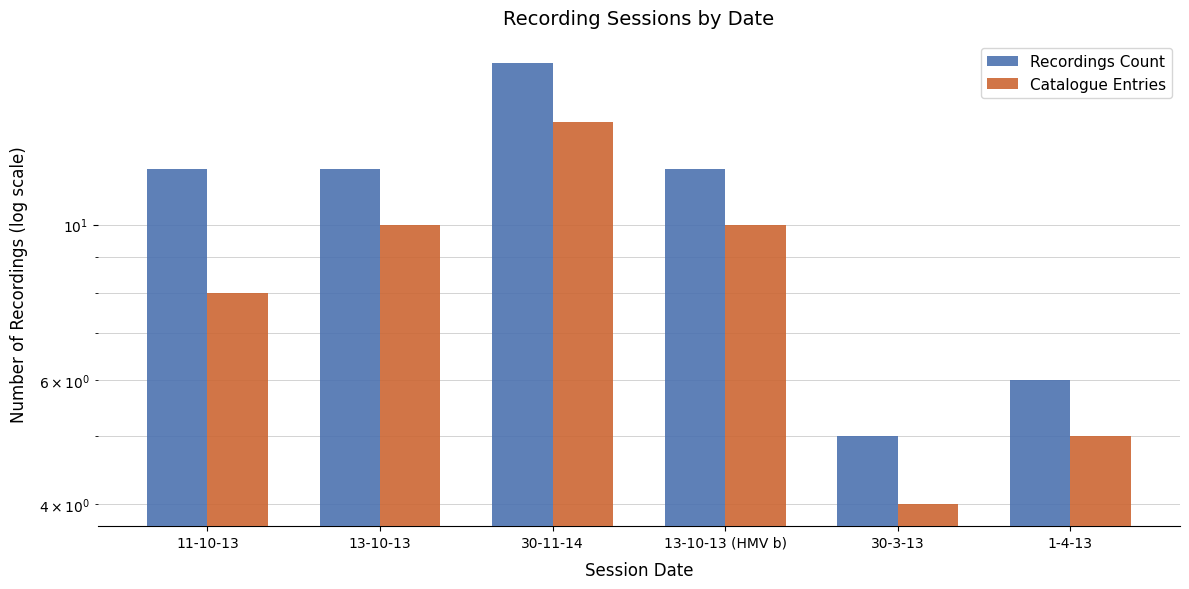

The Catalogue Entries series shows 4 at 30-3-13. True or false?

True